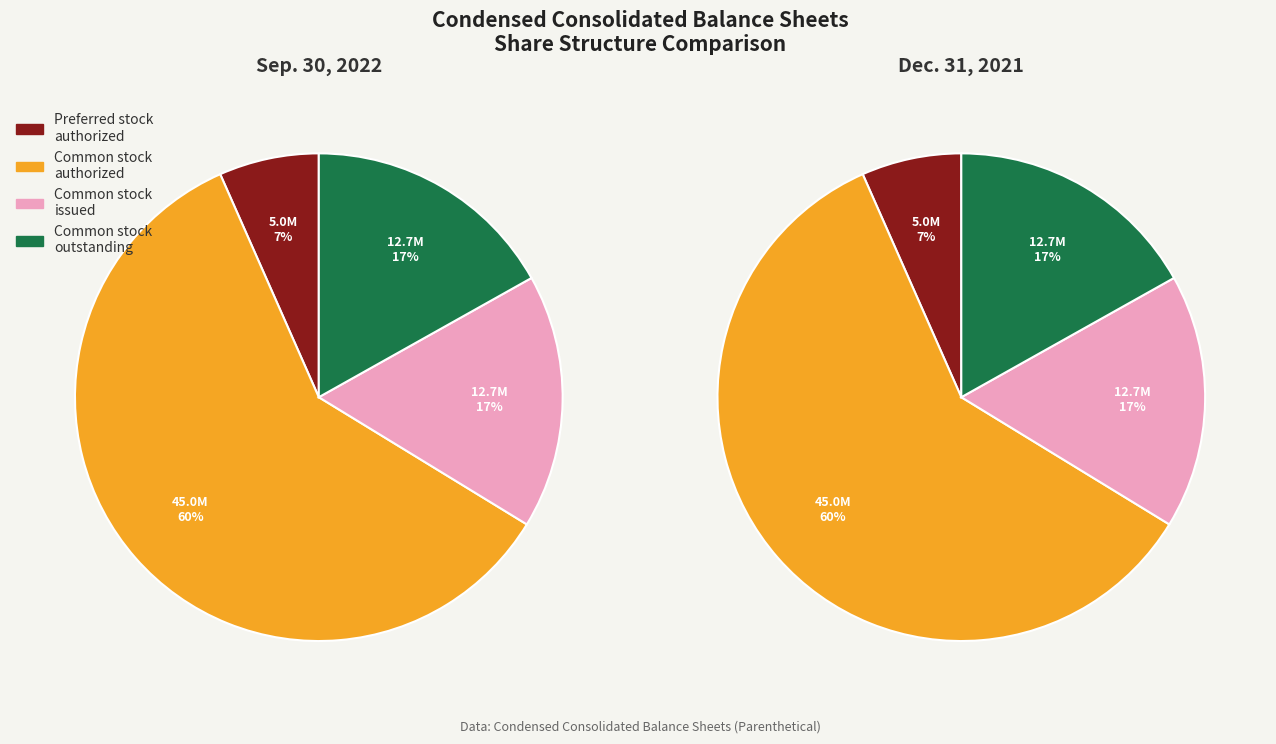

Is it true that Common stock
authorized is 52% of the pie?

False